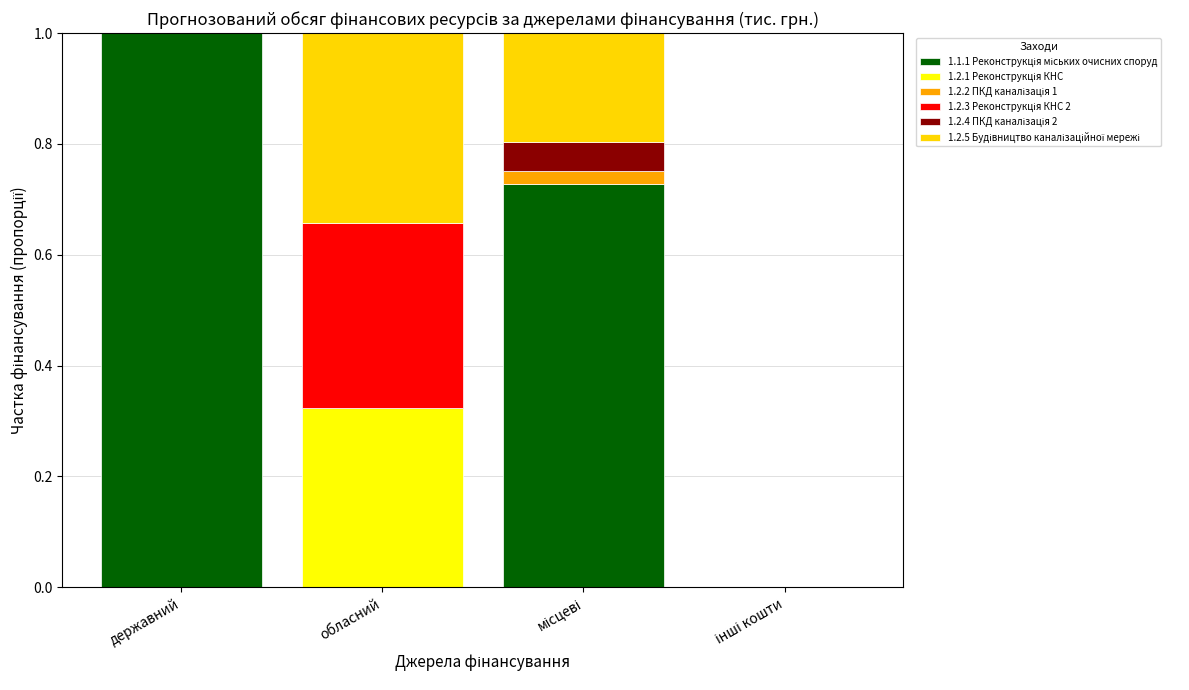

What is the total value across all series at обласний?

1.0